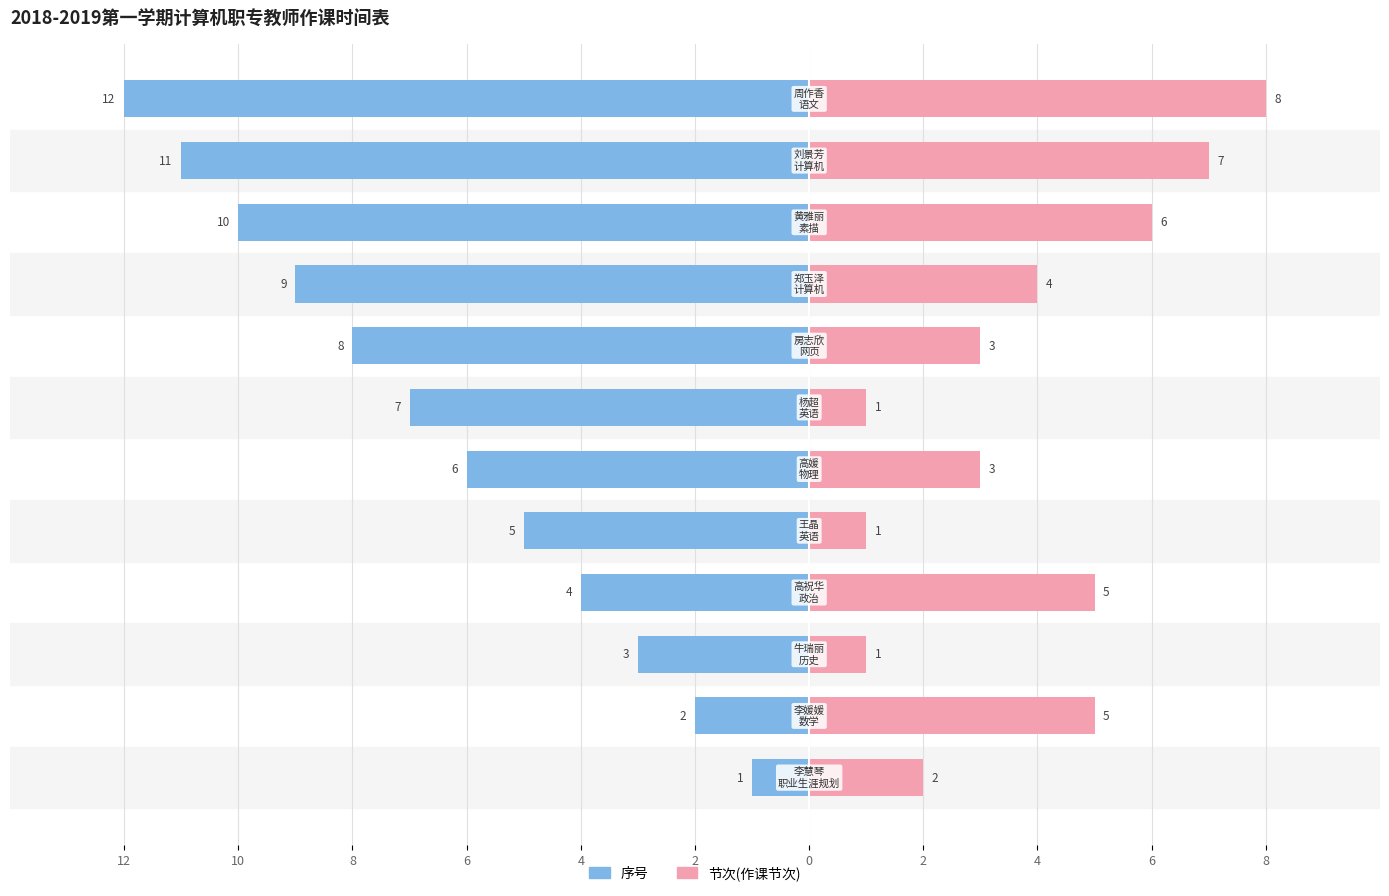

How many values in the 序号 series exceed -6?

5